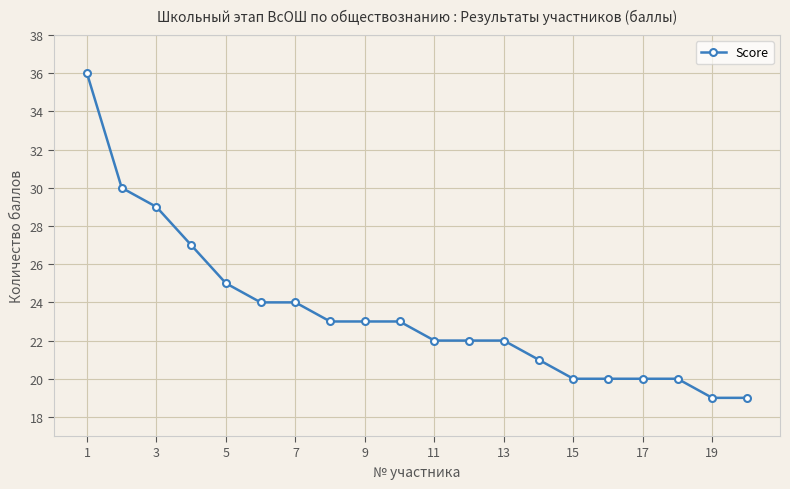

What is the difference between the second highest and second lowest values?

11